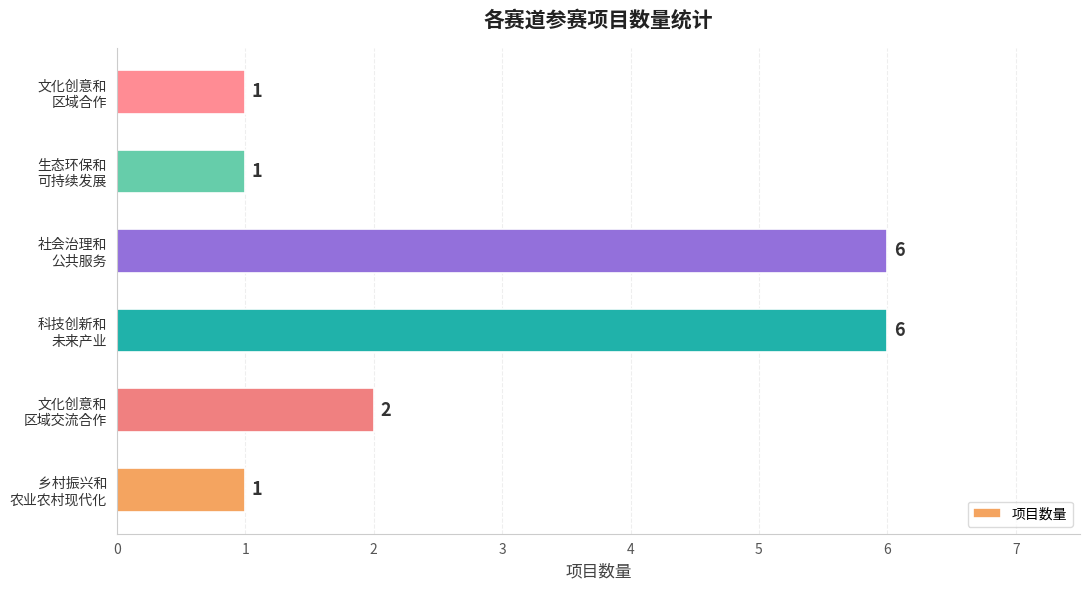

What is the greatest value displayed?

6